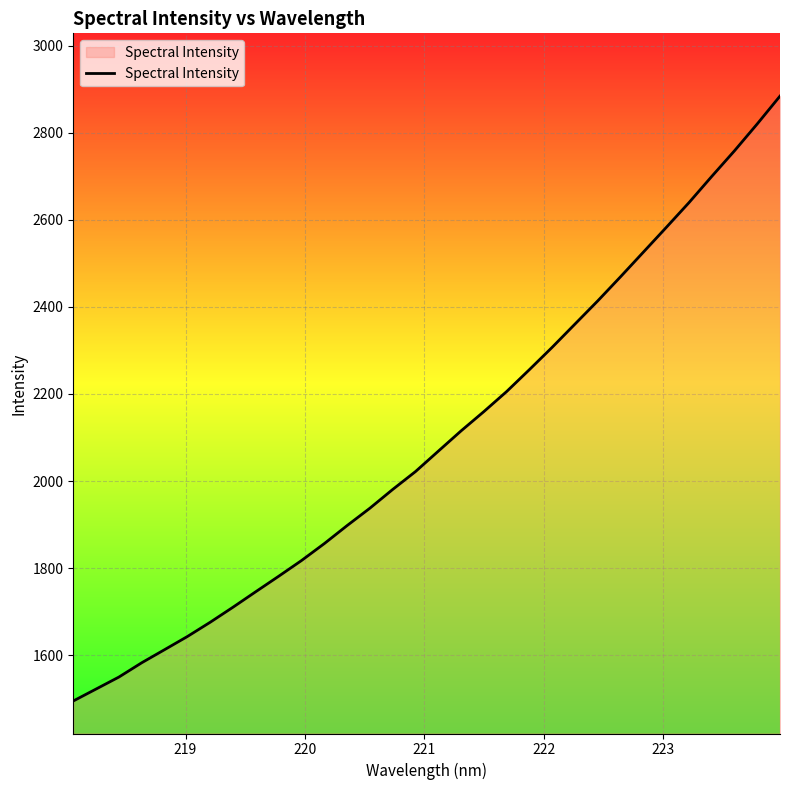

What is the difference between the maximum and minimum values?

1390.0